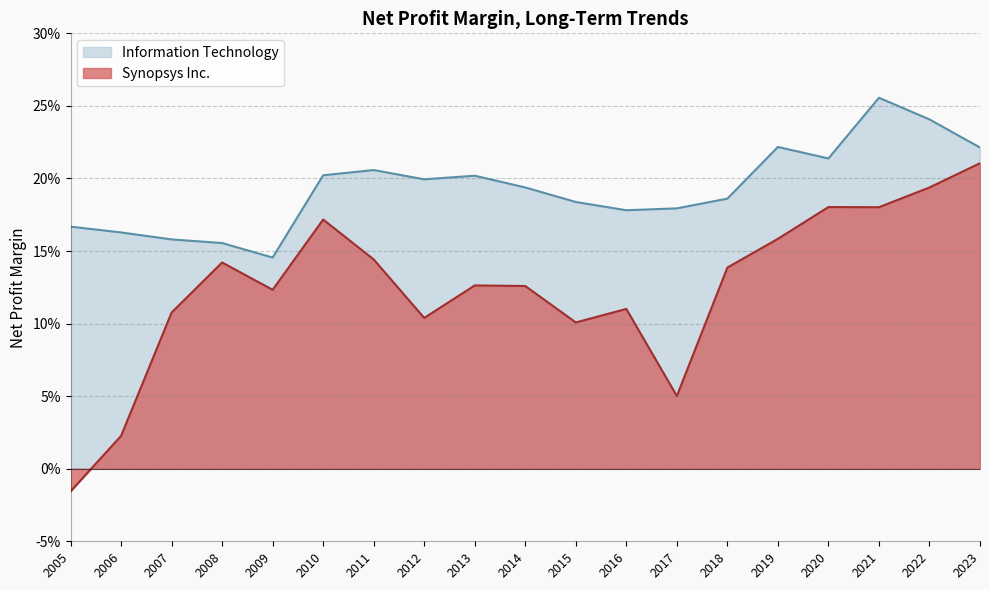

Rank the series by their maximum value, from lowest to highest.

Synopsys Inc., Information Technology